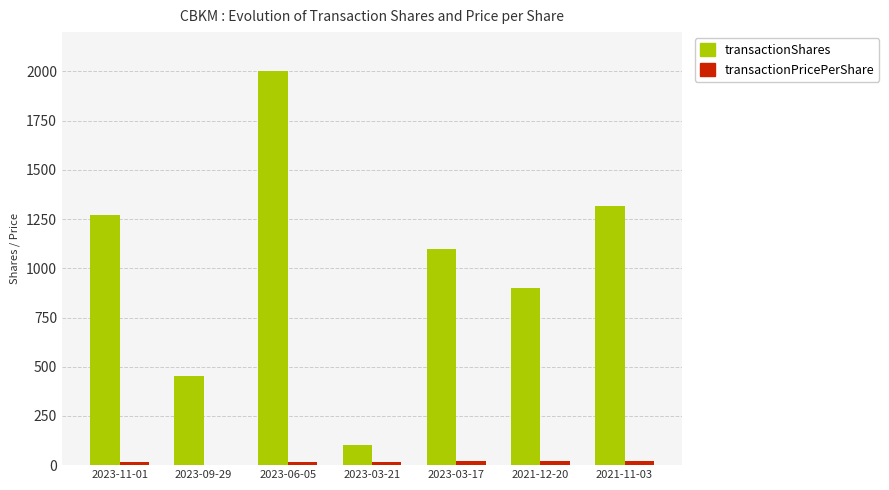

What is the greatest value displayed?

2000.0